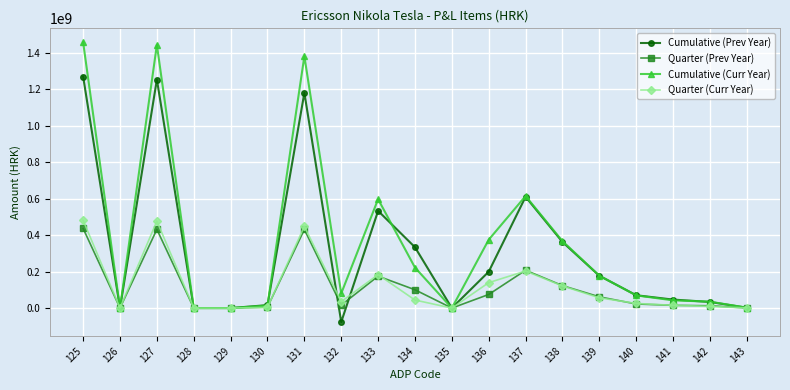

Between 139 and 140, which series saw the biggest shift?

Cumulative (Curr Year)